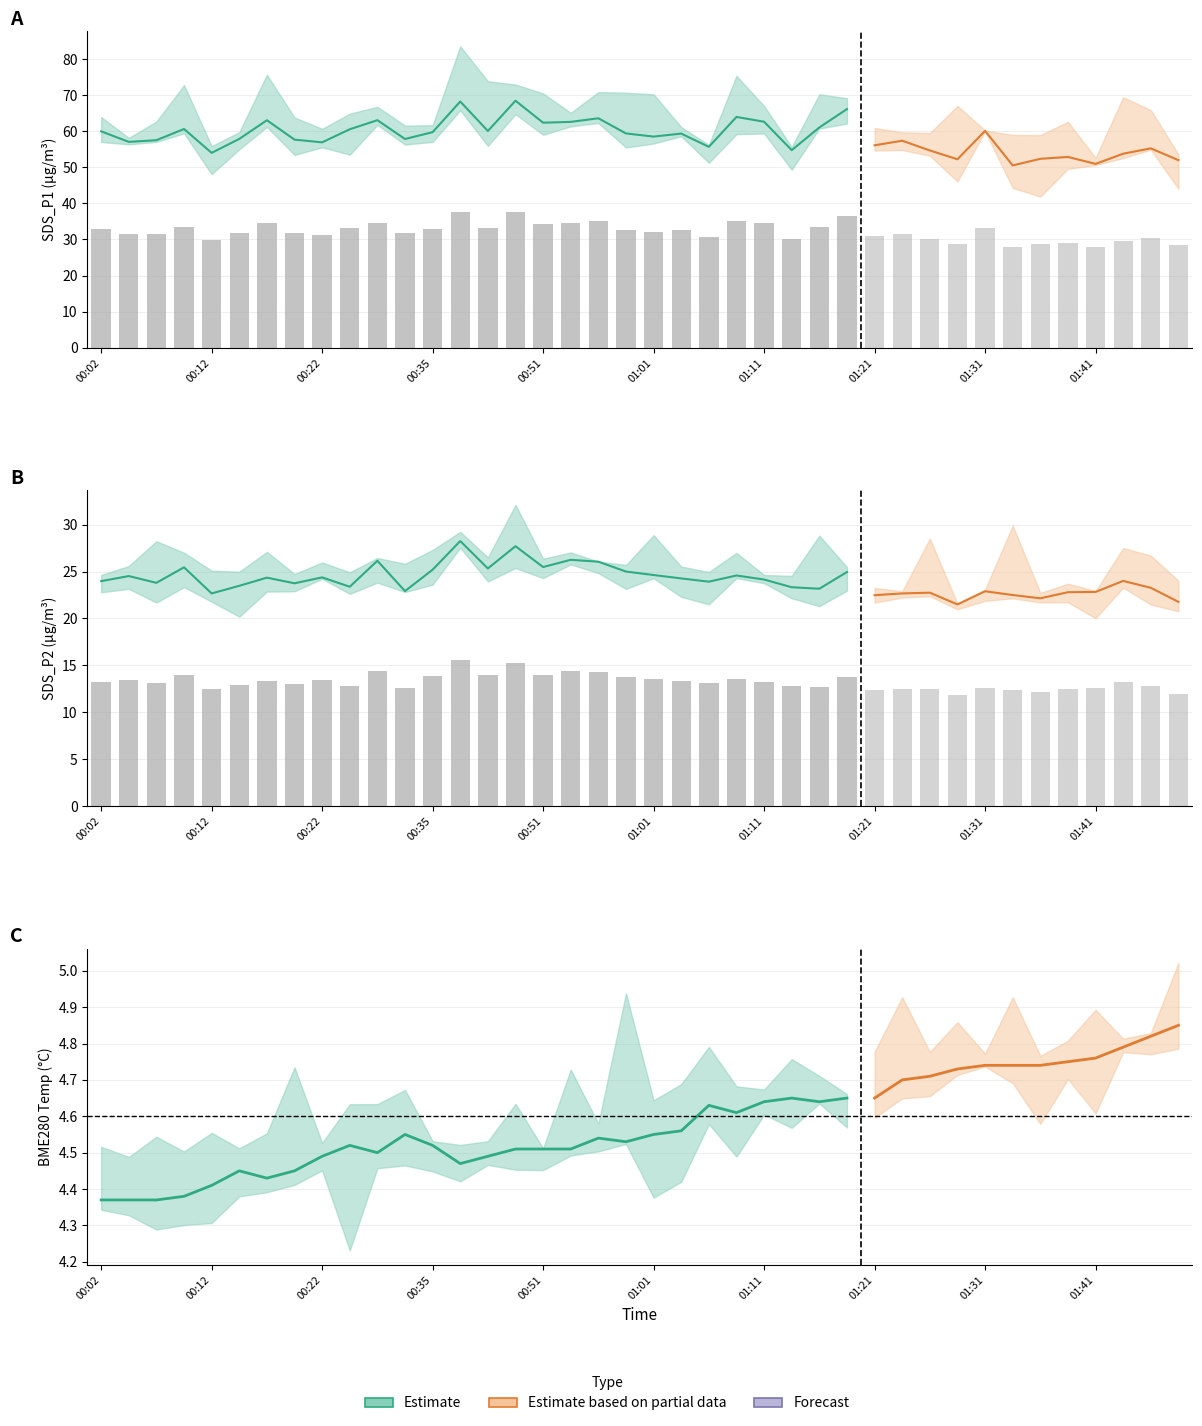

Which series changed the most between 01:44 and 01:46?

SDS_P1